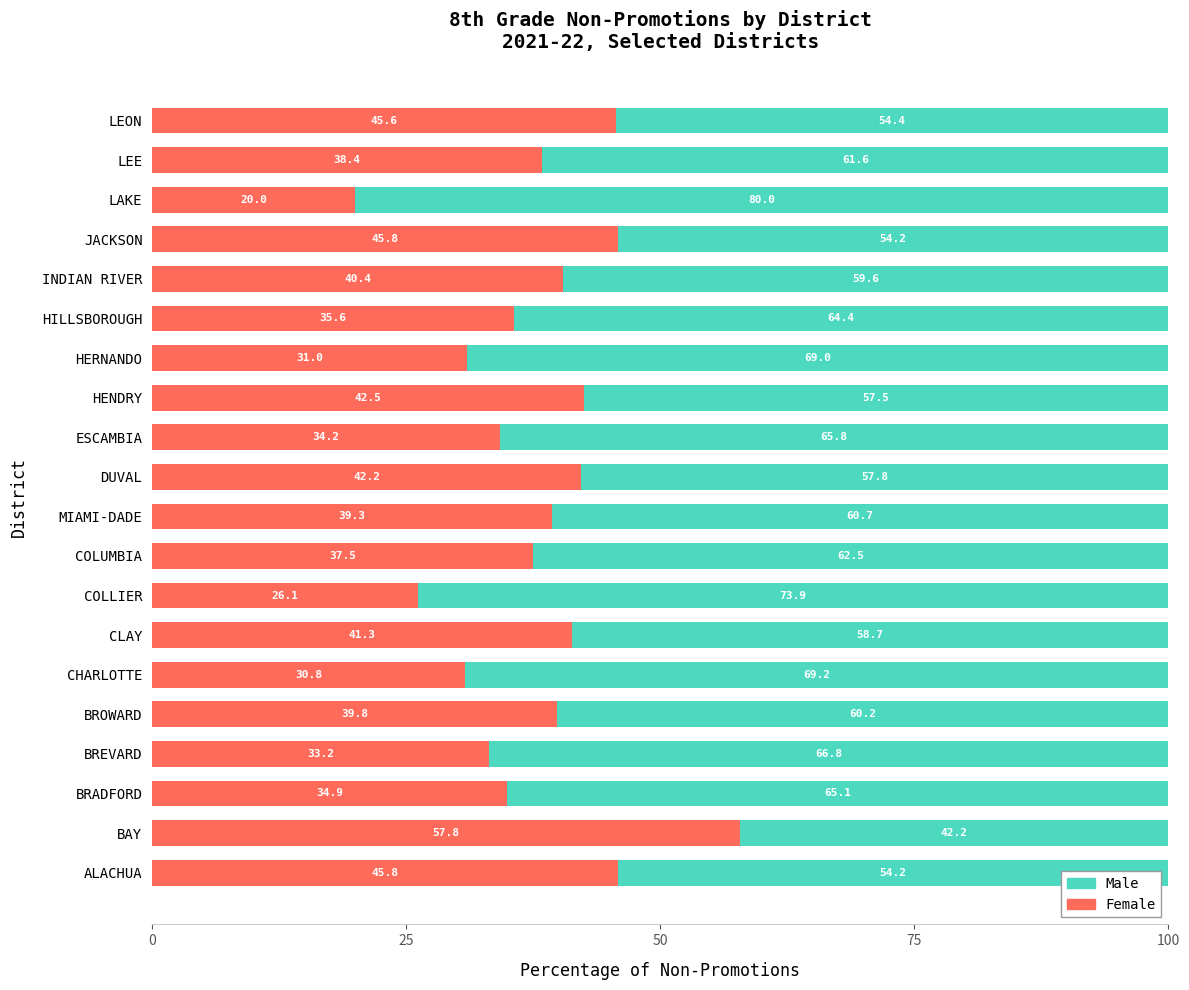

At which label does Female reach its peak?

BAY